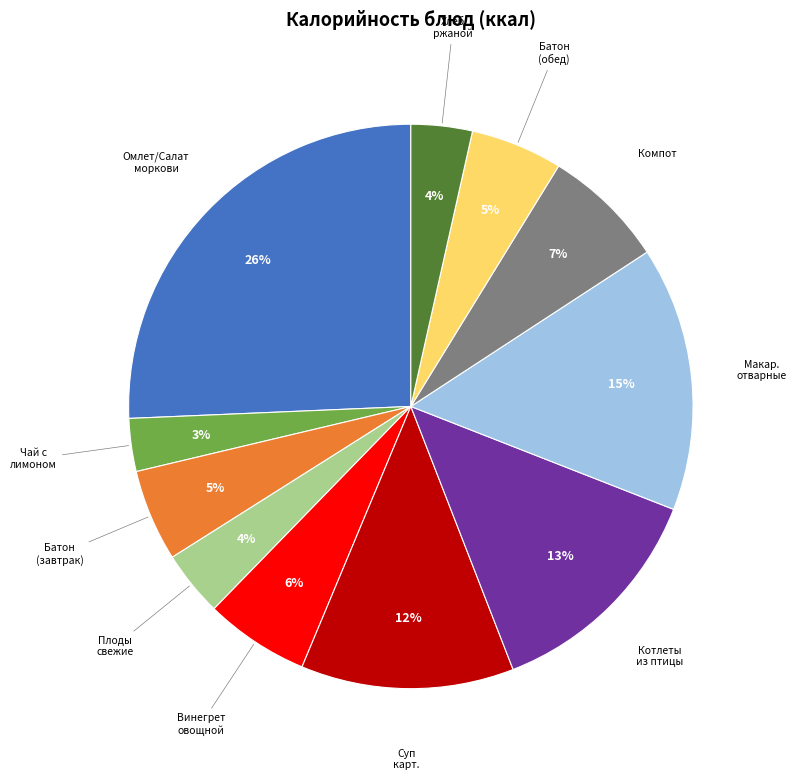

Does any single category account for the majority?

No